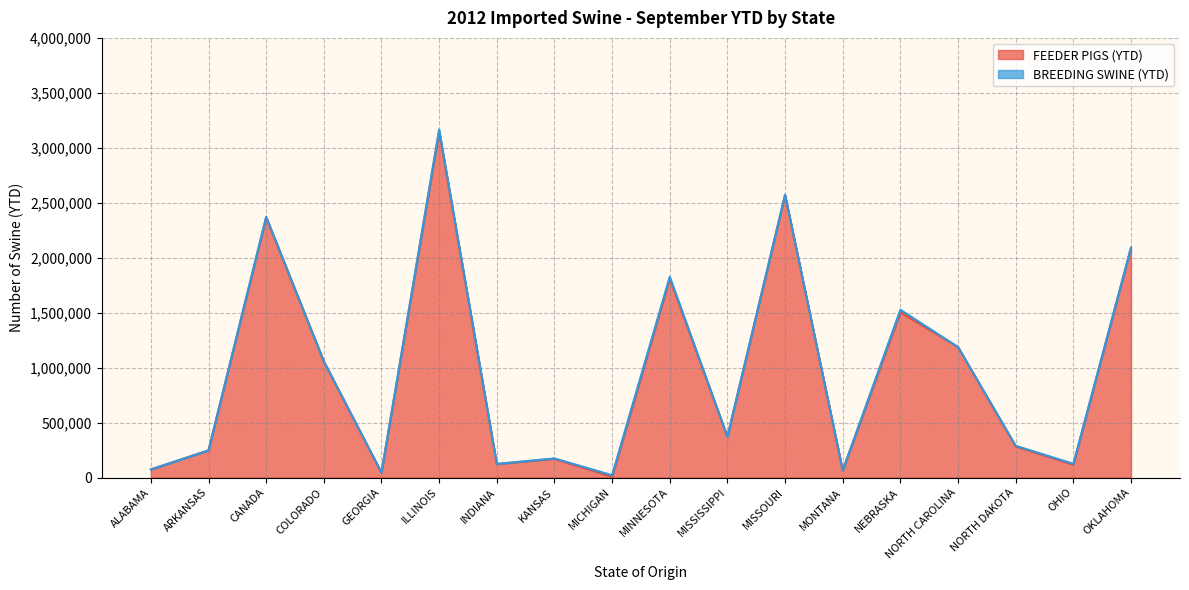

How many points are lower than both their immediate neighbors (excluding endpoints)?

6